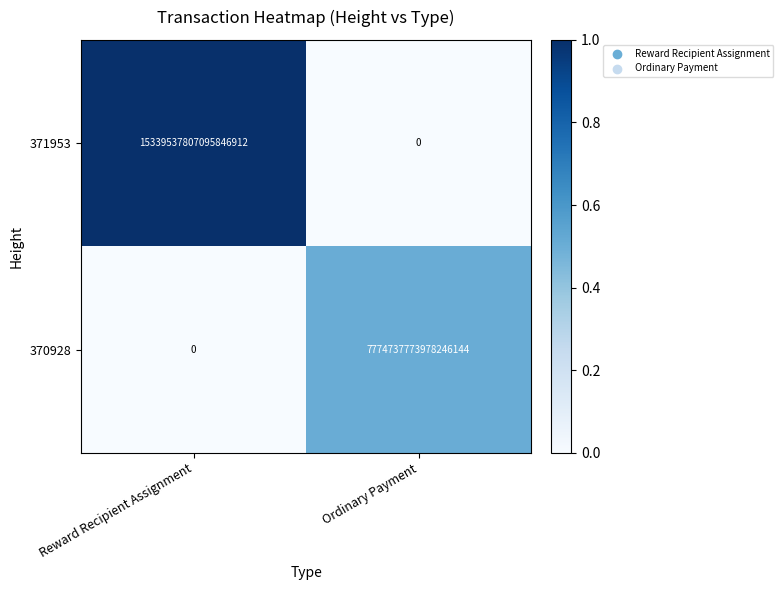

Which category has the lowest value in the 371953 series?

Ordinary Payment